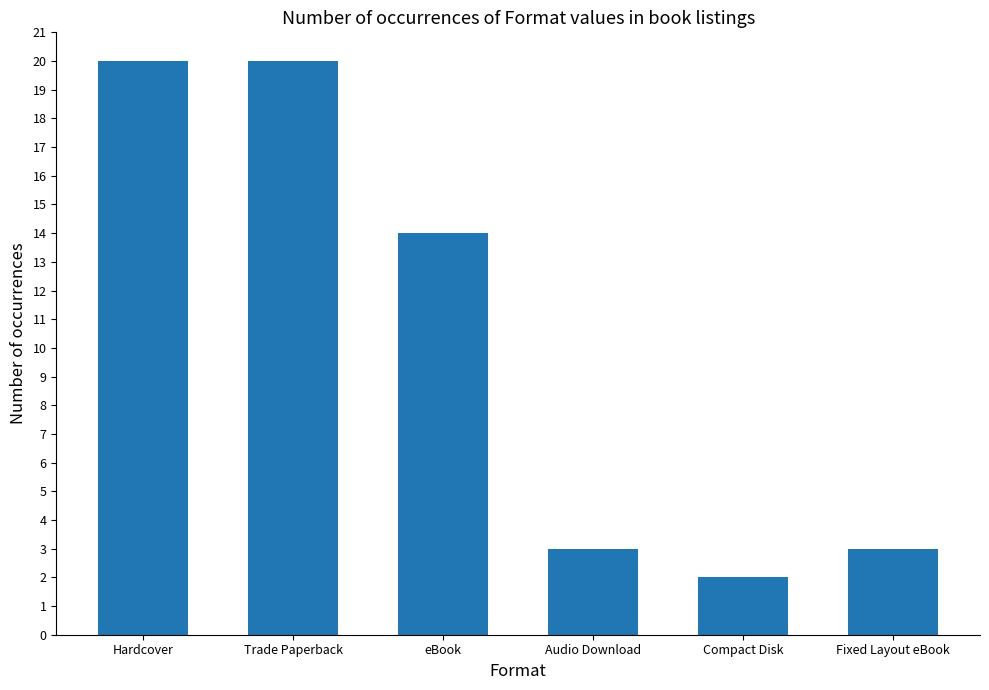

Is it true that the value at Hardcover is 20?

True